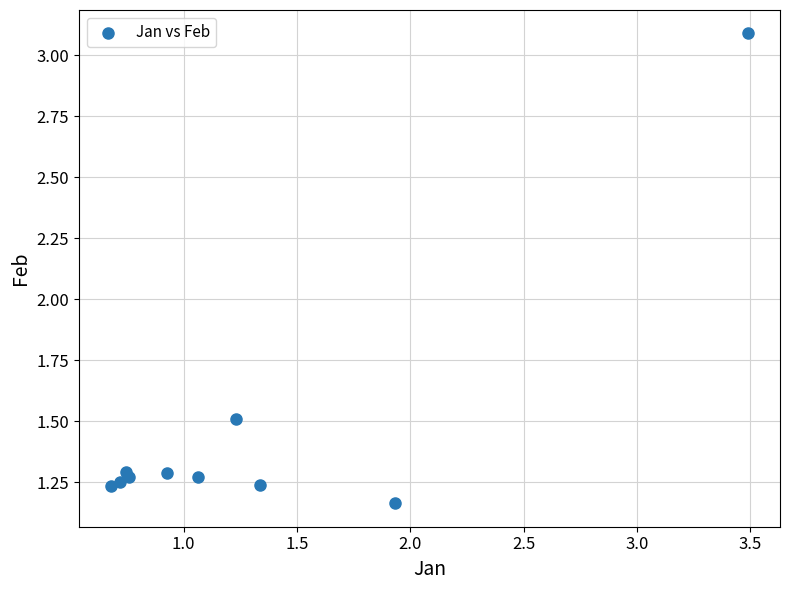

What Y value in the scatter plot is closest to 2?

1.5